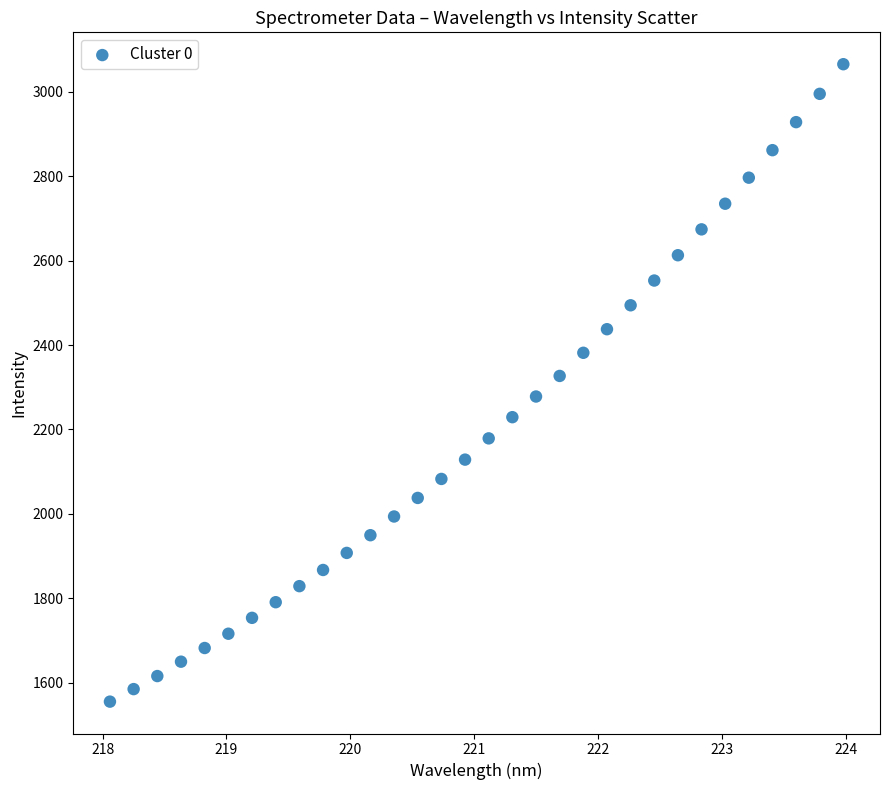

What is the range of X values (max minus min)?

5.9